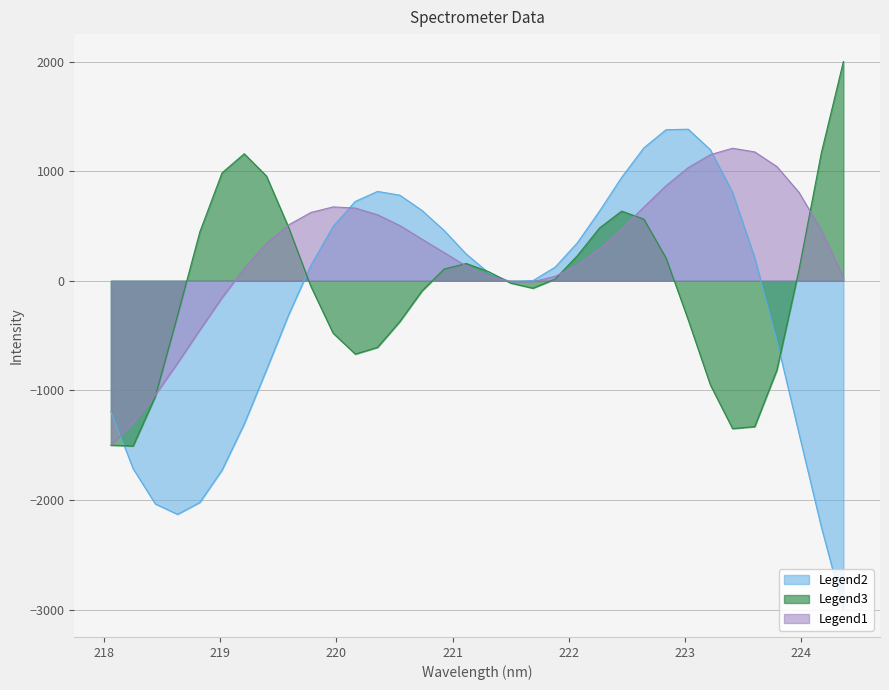

How many data points does each series have?

34